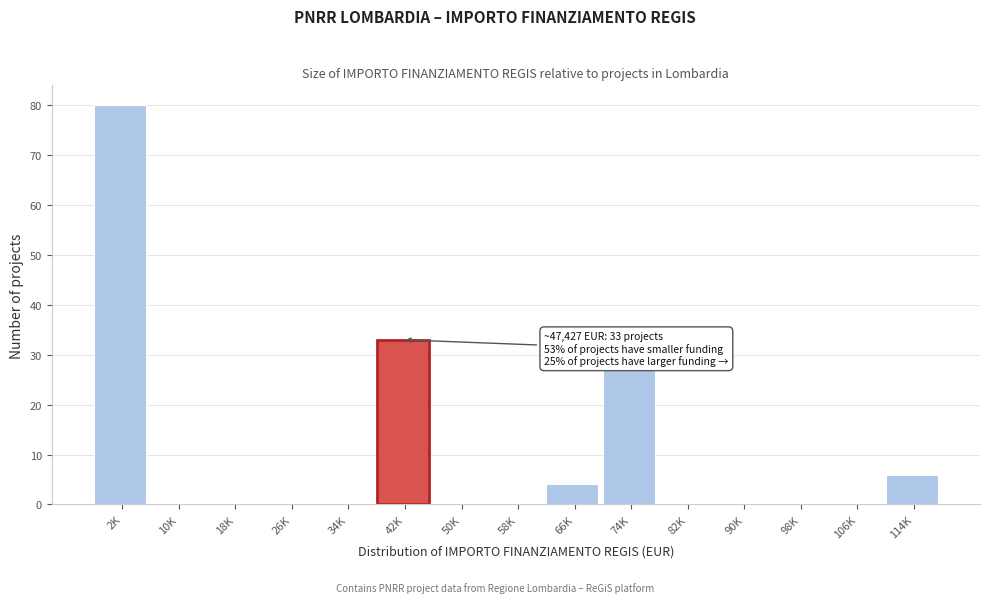

Reading left to right, transcribe all the data shown in this chart.

2K=80	10K=0	18K=0	26K=0	34K=0	42K=33	50K=0	58K=0	66K=4	74K=27	82K=0	90K=0	98K=0	106K=0	114K=6